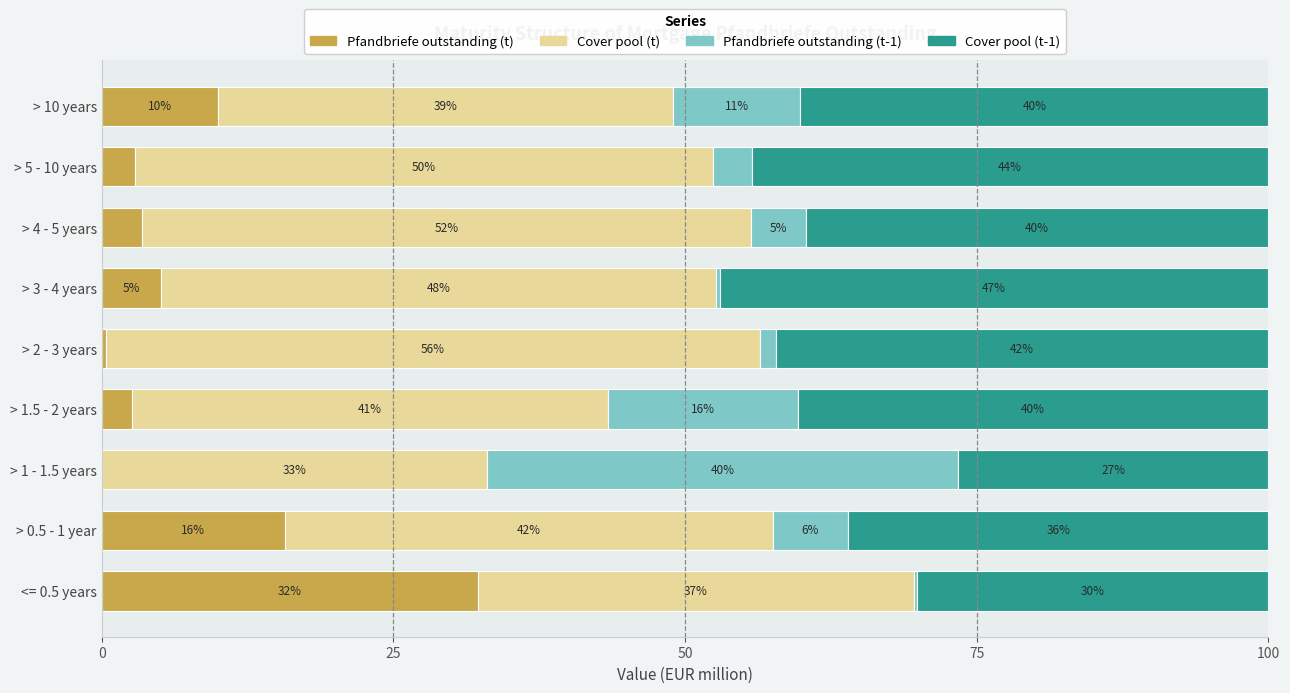

What is the total value across all series at > 10 years?

100.0